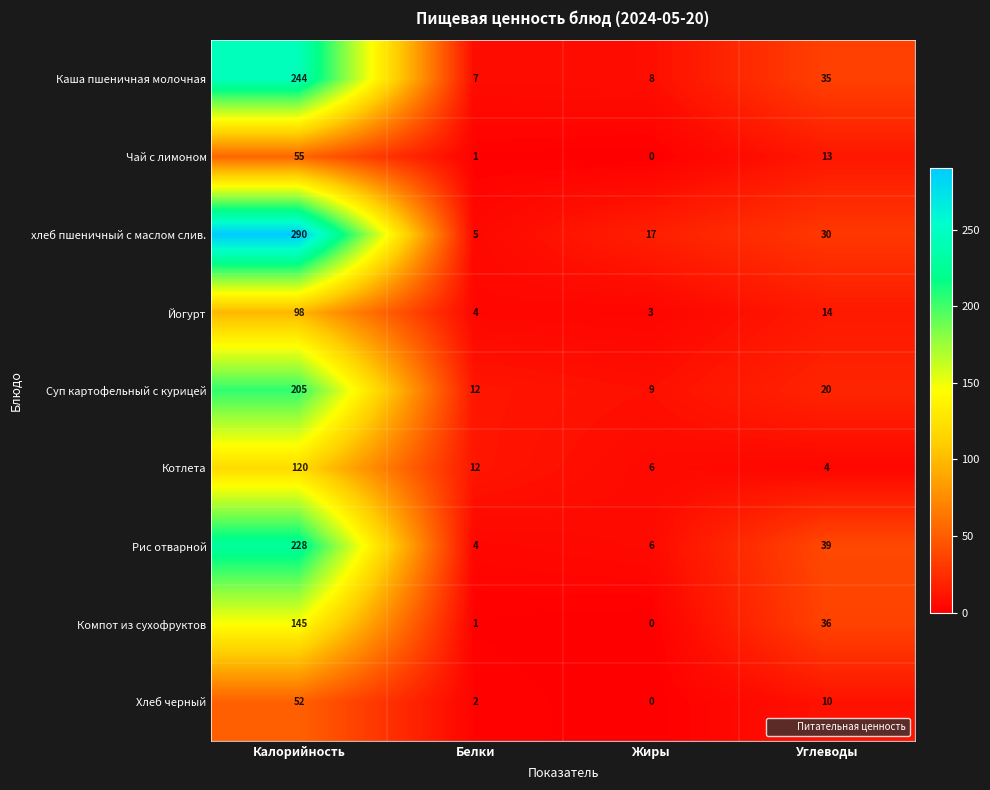

Is it true that Компот из сухофруктов equals 1 at Белки?

True